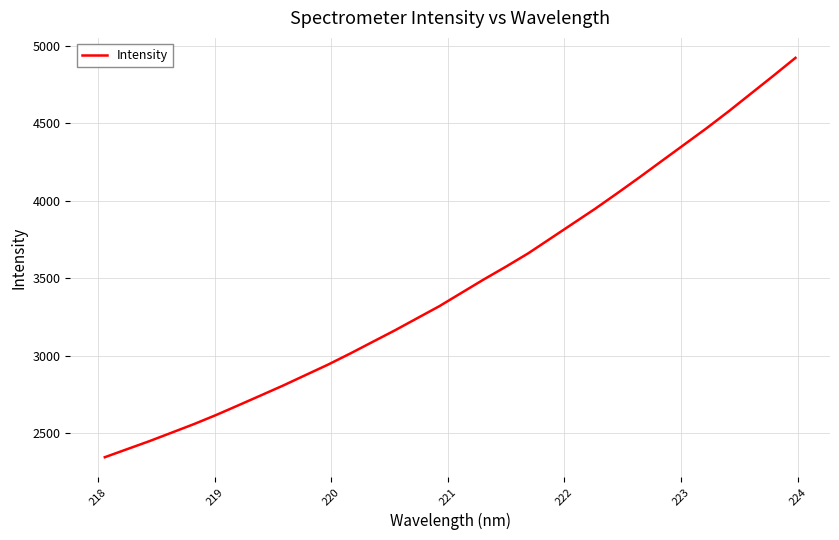

What is the sum of all values?

110692.9